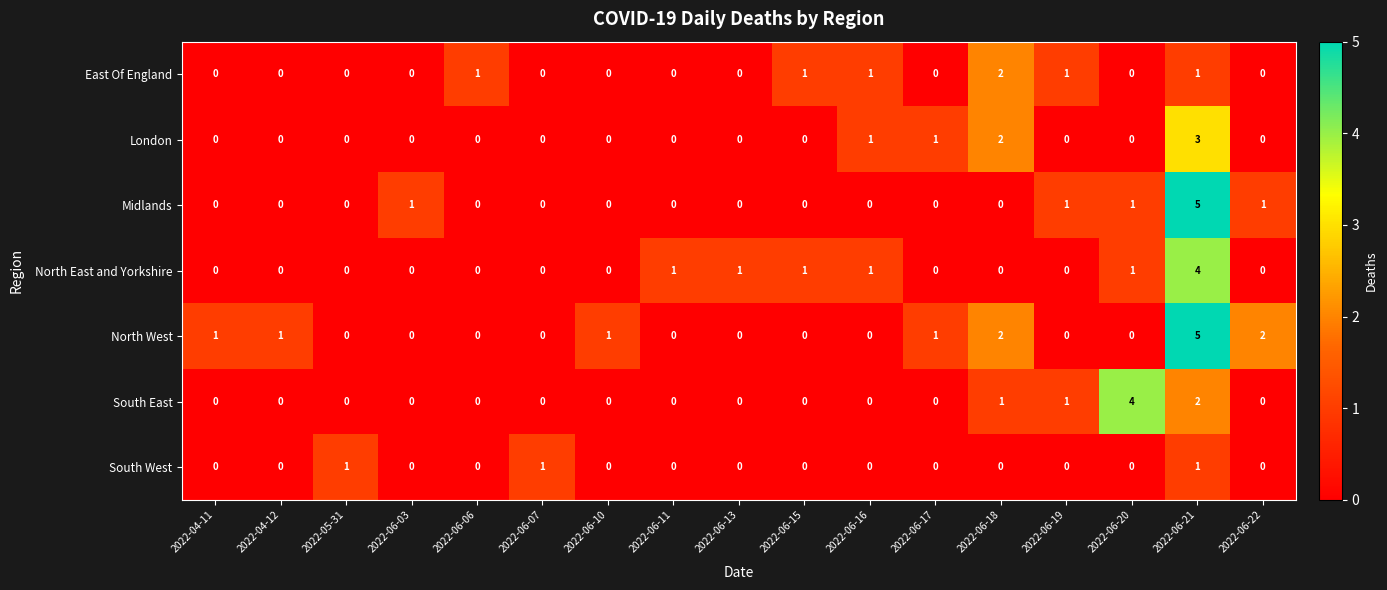

At which category is the sum across all series the highest?

2022-06-21